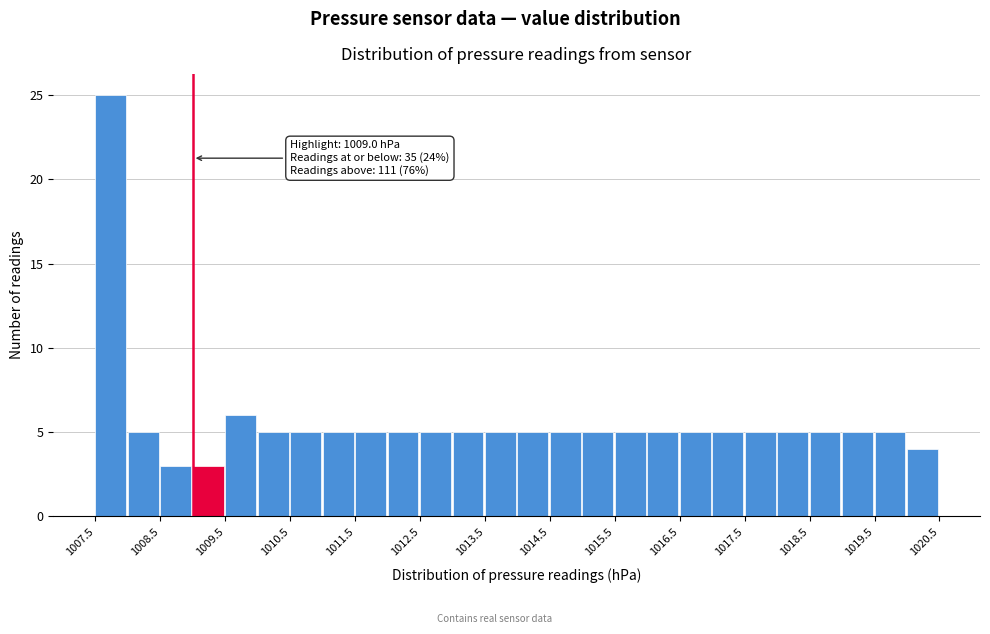

Which range on the x-axis has the tallest bar?

1007.5 to 1008.0